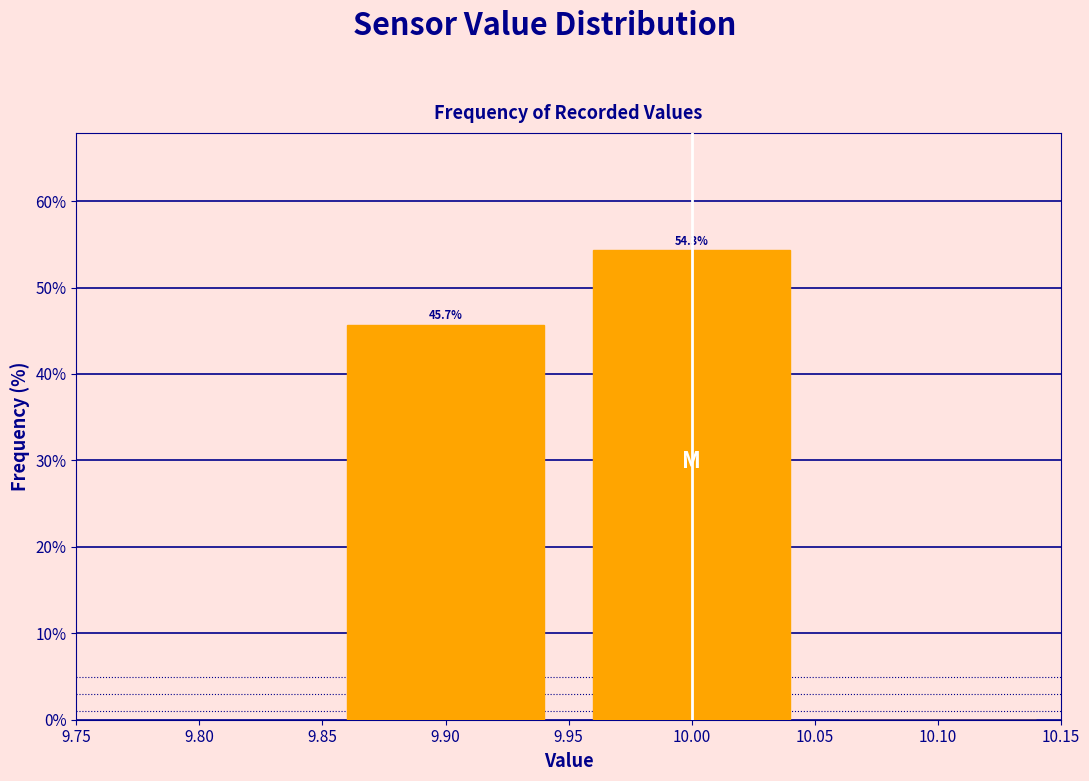

Which range on the x-axis has the tallest bar?

9.95 to 10.05